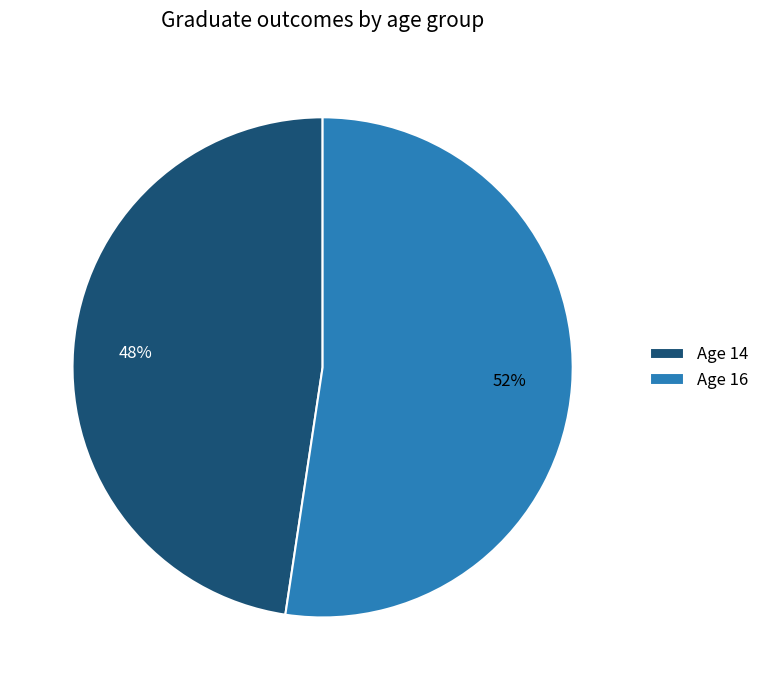

Approximately how many times larger is the value at Age 16 compared to Age 14?

1.1